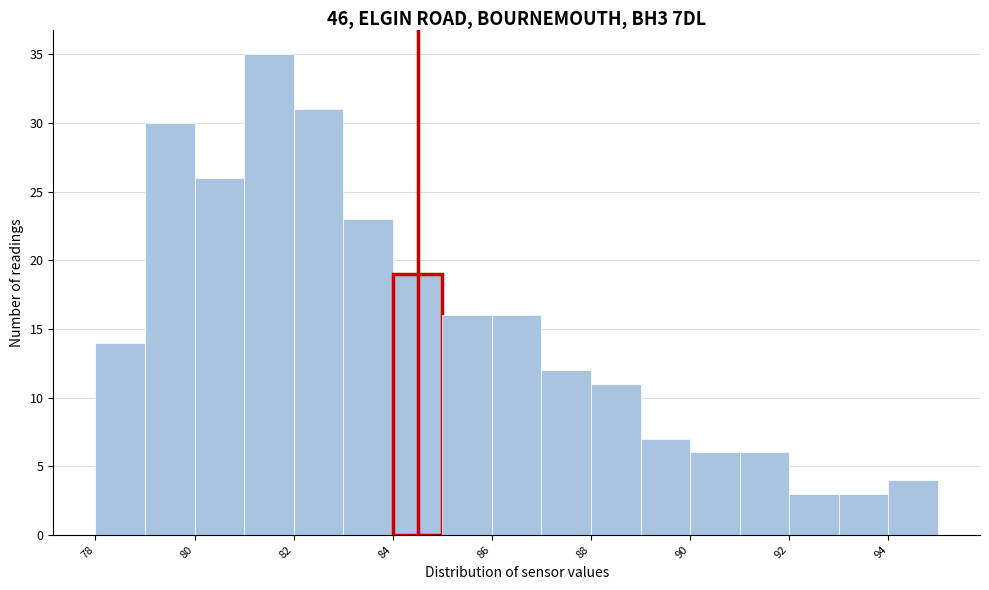

Over which range of the x-axis is the bar tallest?

81 to 82